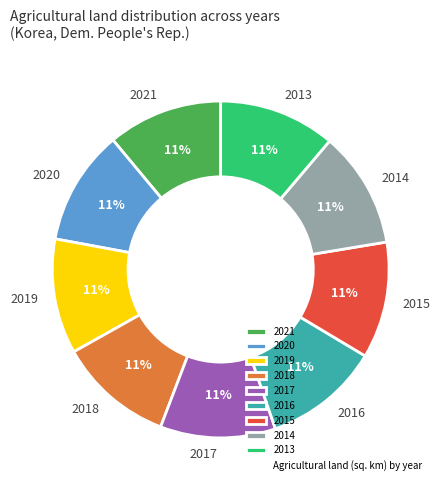

Approximately how many times larger is the value at 2014 compared to 2015?

1.0